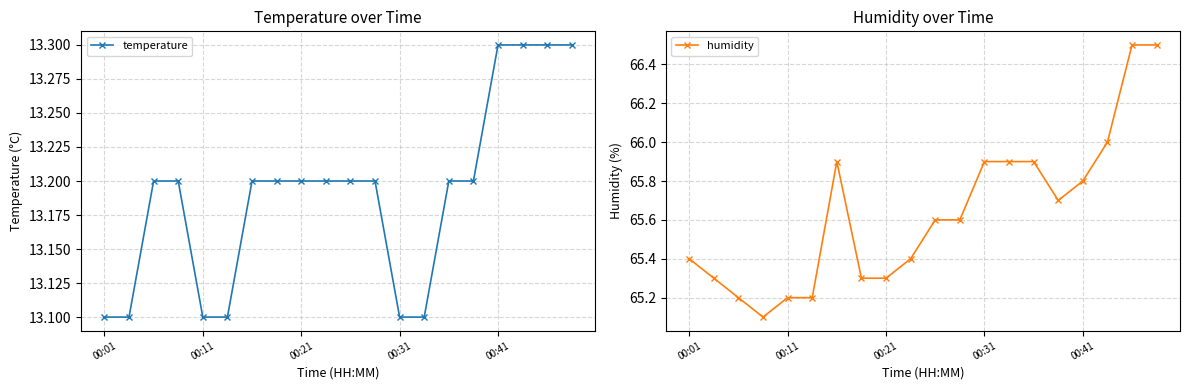

How many interior local peaks does the humidity series have?

1